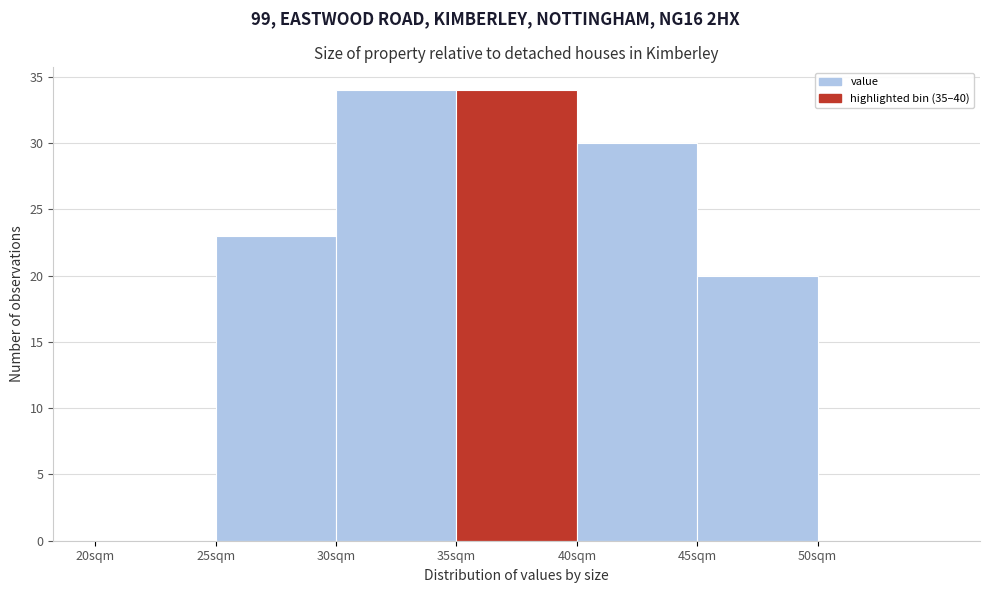

Reading left to right, transcribe this chart: for each bar, give the range it covers on the x-axis and its height. The values are not printed on the chart, so give them approximately, as read against the axis.

20 to 25: 0
25 to 30: 23
30 to 35: 34
35 to 40: 34
40 to 45: 30
45 to 50: 20
50 to 55: 0